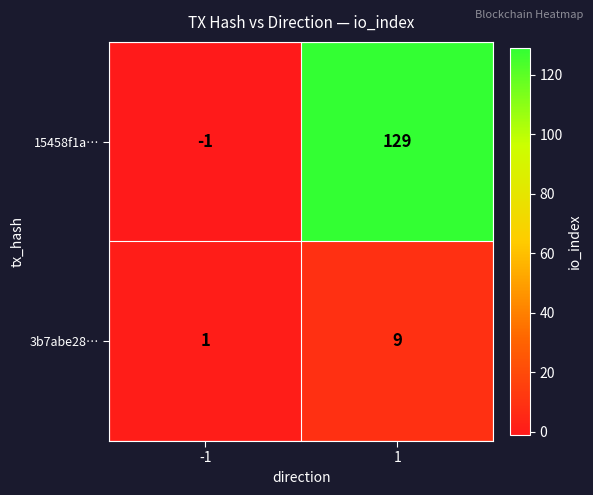

Reading right to left, what are all the values shown in this chart?

15458f1a…: 129	-1
3b7abe28…: 9	1